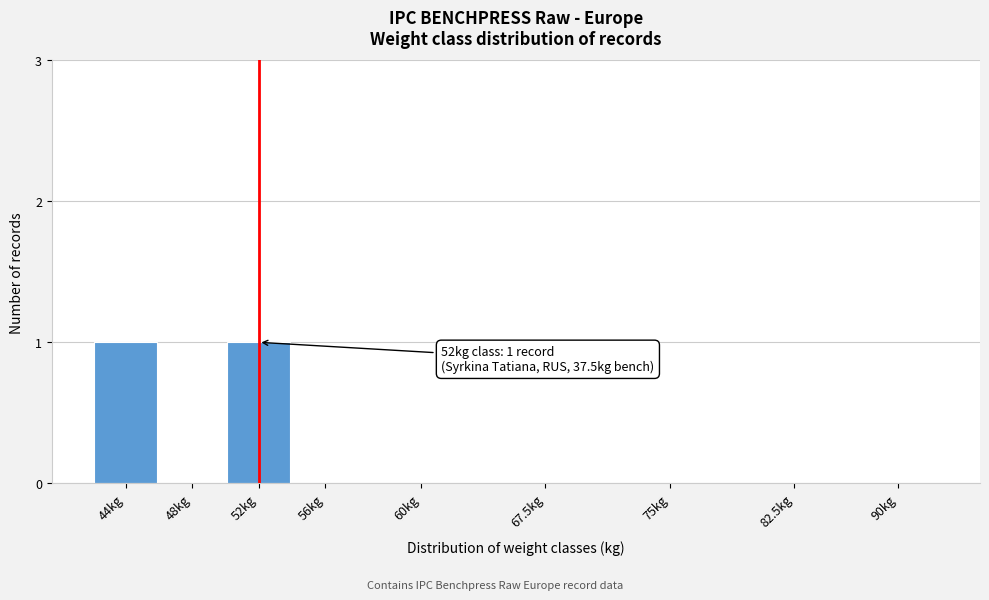

Reading left to right, what are all the values shown in this chart?

44kg=1	48kg=0	52kg=1	56kg=0	60kg=0	67.5kg=0	75kg=0	82.5kg=0	90kg=0